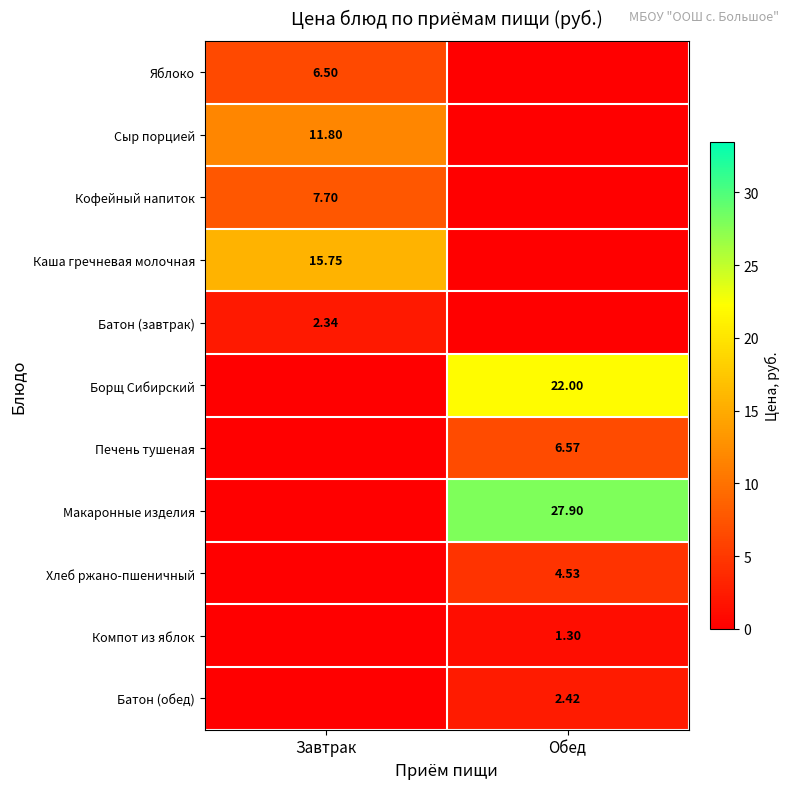

At how many categories does at least one series exceed 14?

2